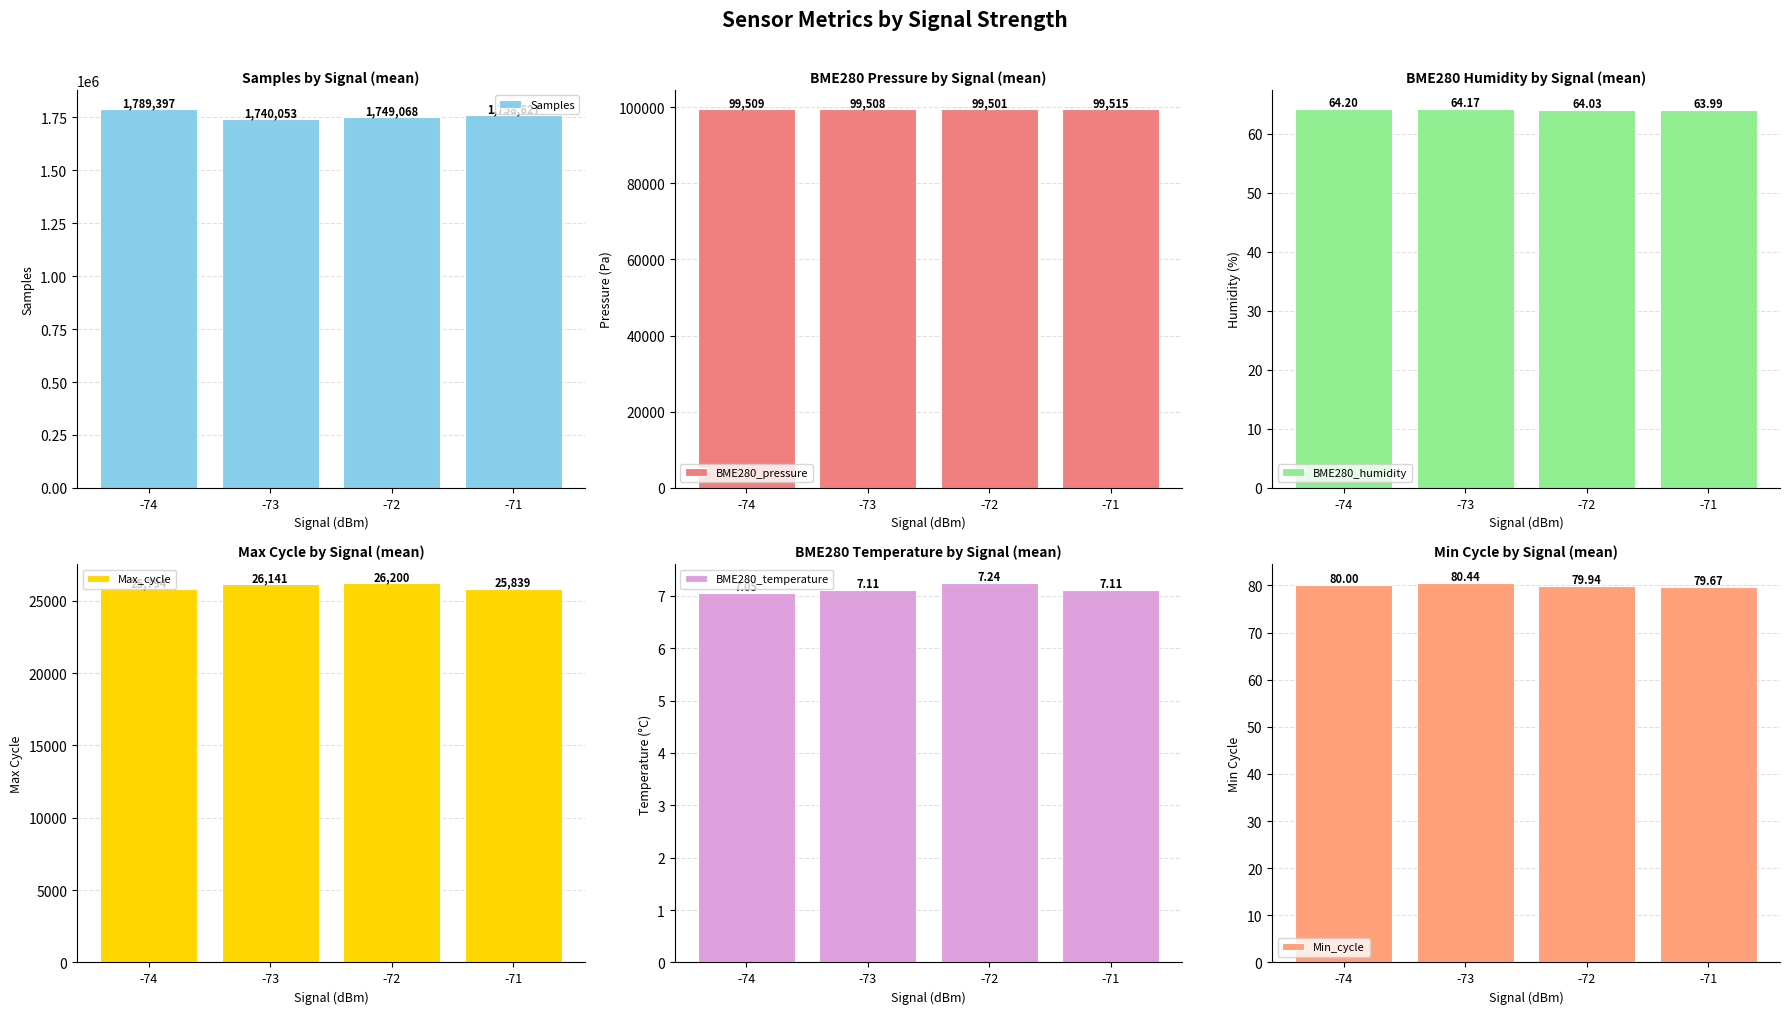

At how many categories does at least one series exceed 207336?

4